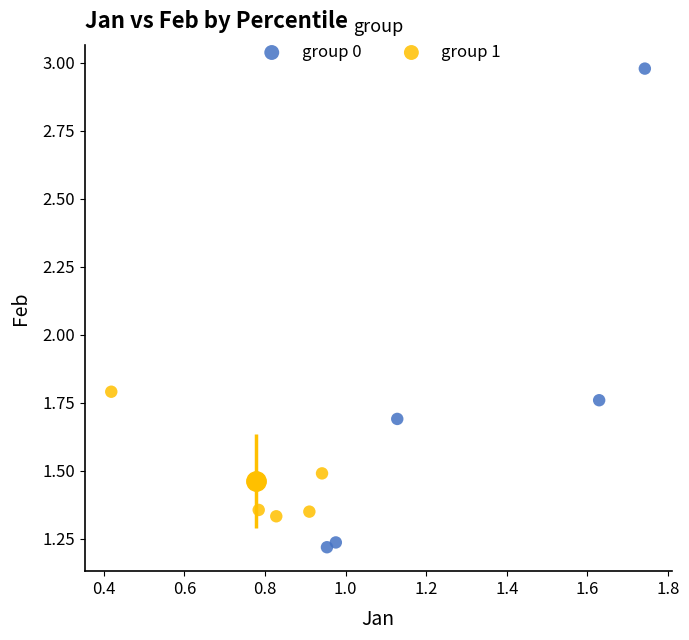

Which series contains the highest Y value?

group 0